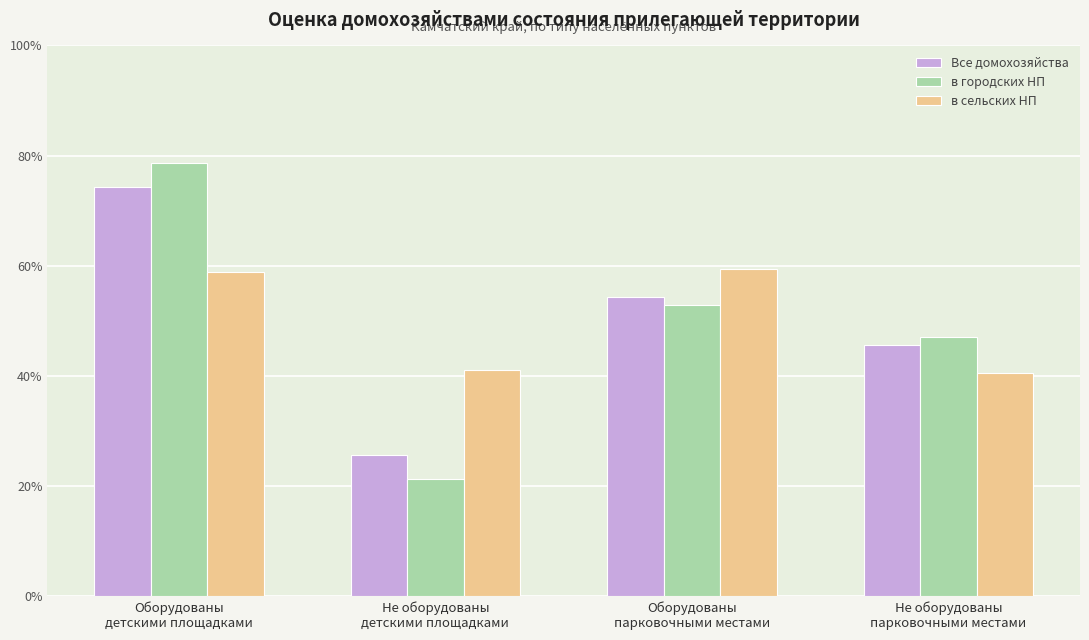

Between Оборудованы
детскими площадками and Не оборудованы
парковочными местами, which series saw the biggest shift?

в городских НП